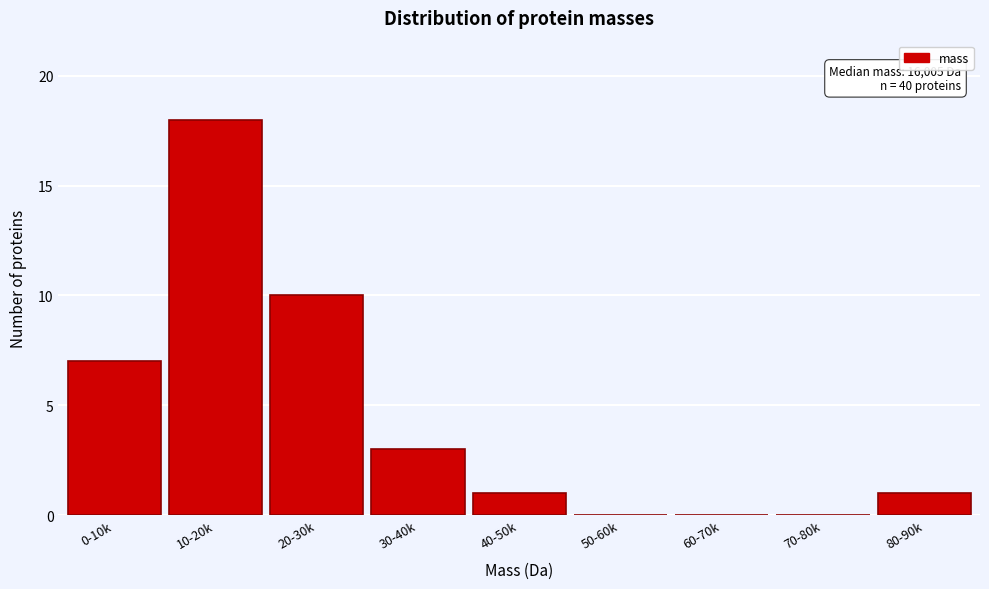

Reading left to right, transcribe all the data shown in this chart.

0-10k=7	10-20k=18	20-30k=10	30-40k=3	40-50k=1	50-60k=0	60-70k=0	70-80k=0	80-90k=1